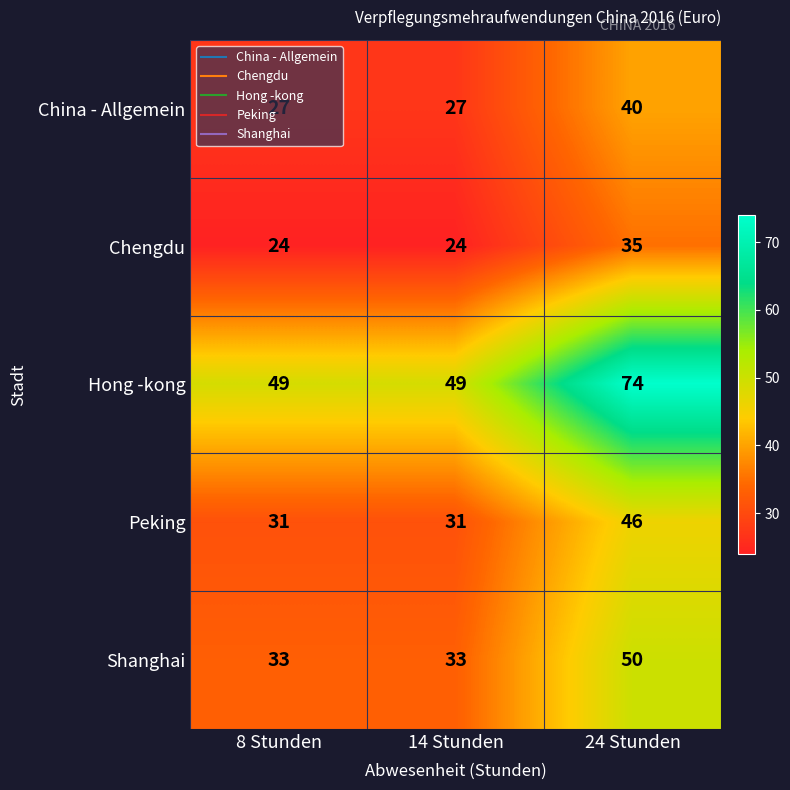

What is the sum of all Shanghai values?

116